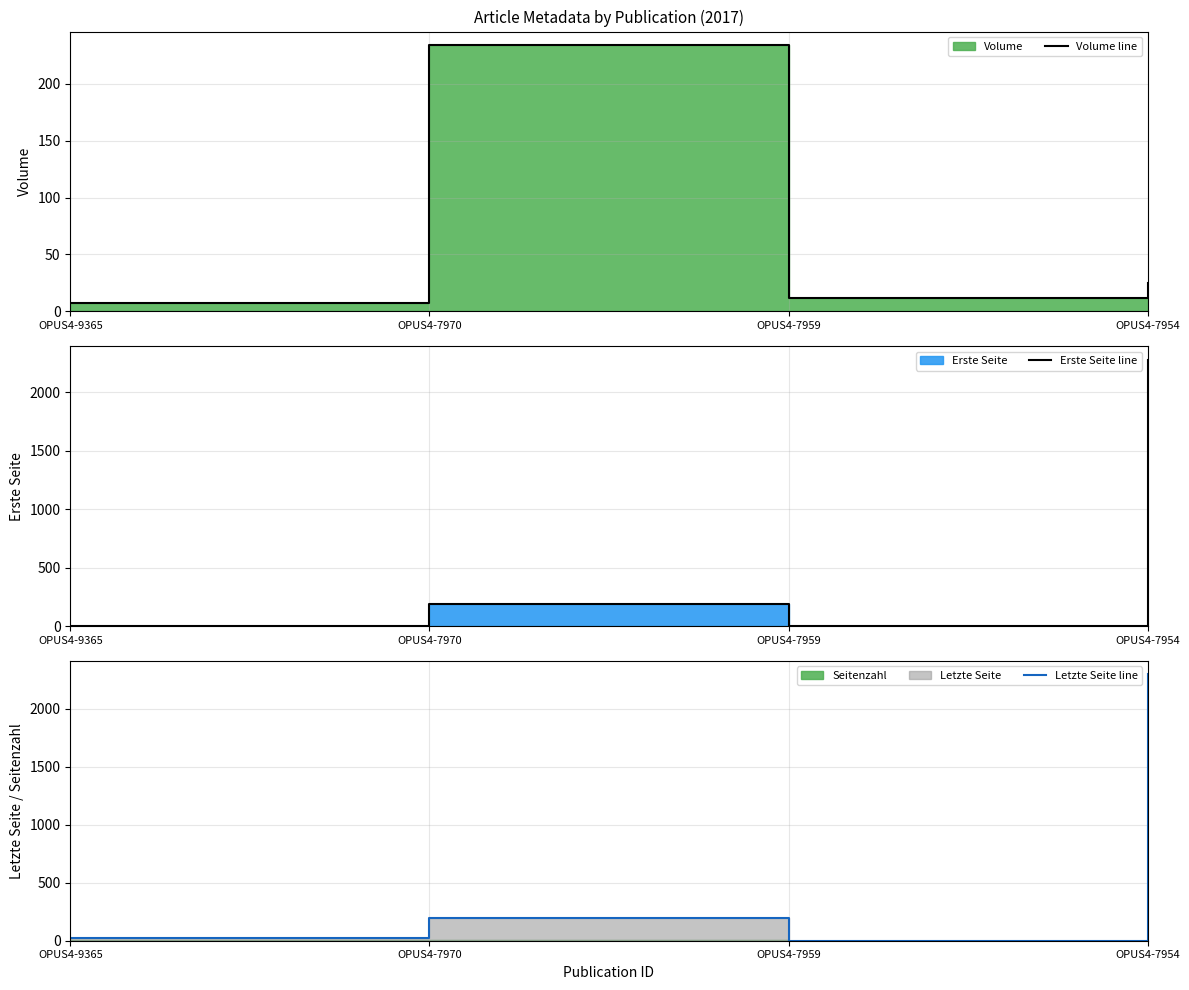

Which series changed the most between OPUS4-7970 and OPUS4-7954?

Letzte Seite line